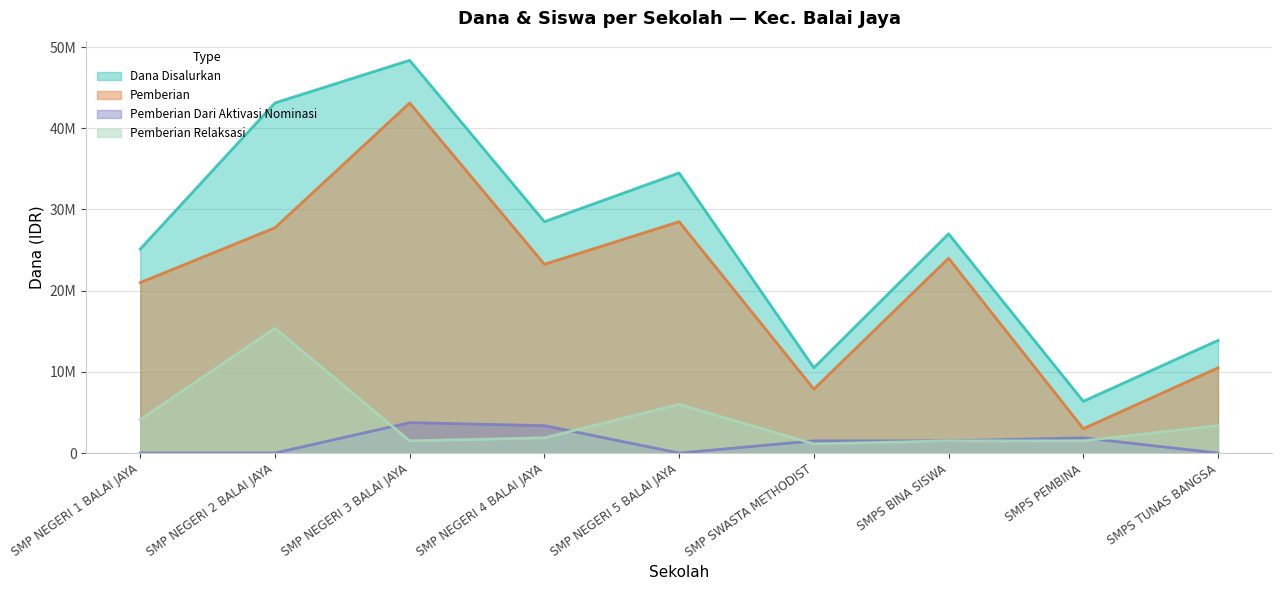

How many lines are shown in the chart?

4